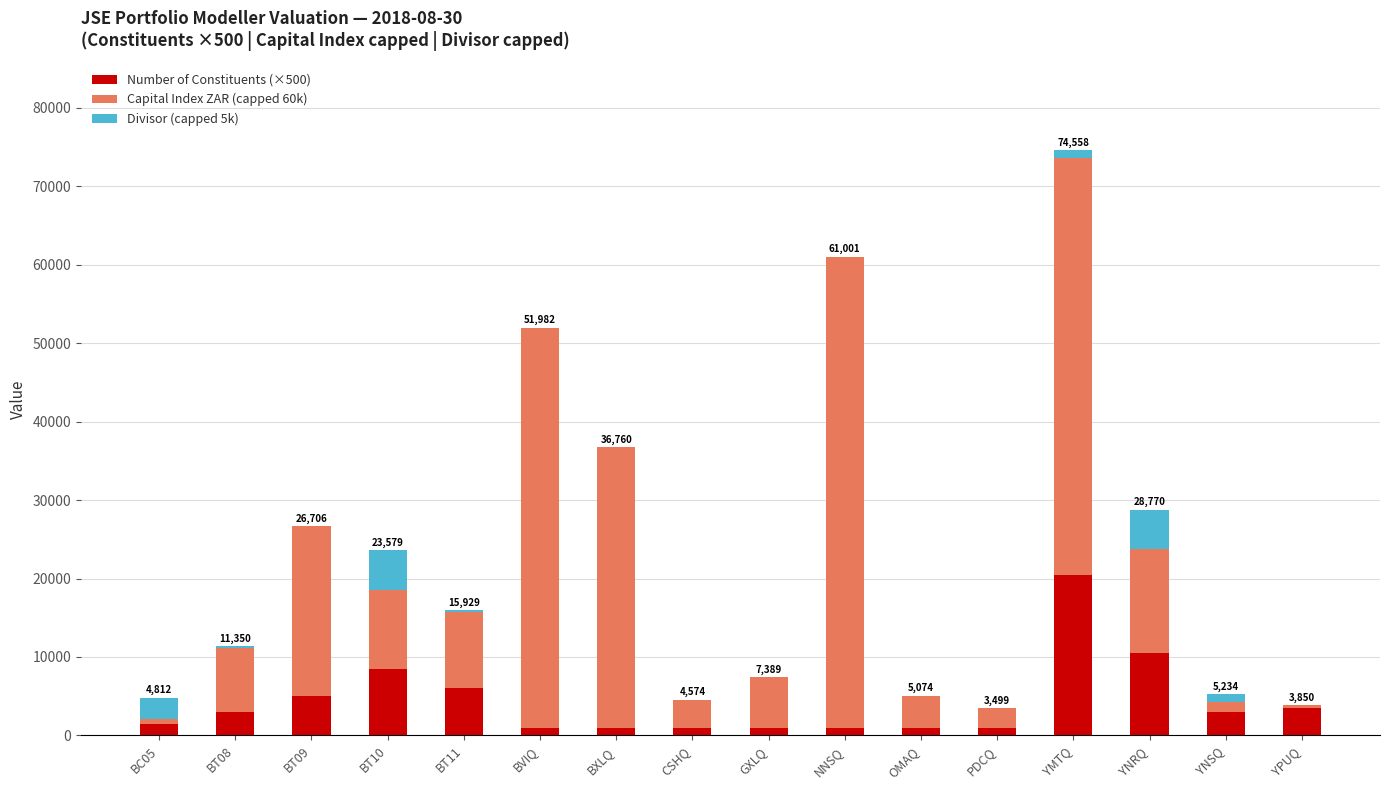

At which category is the sum across all series the highest?

YMTQ